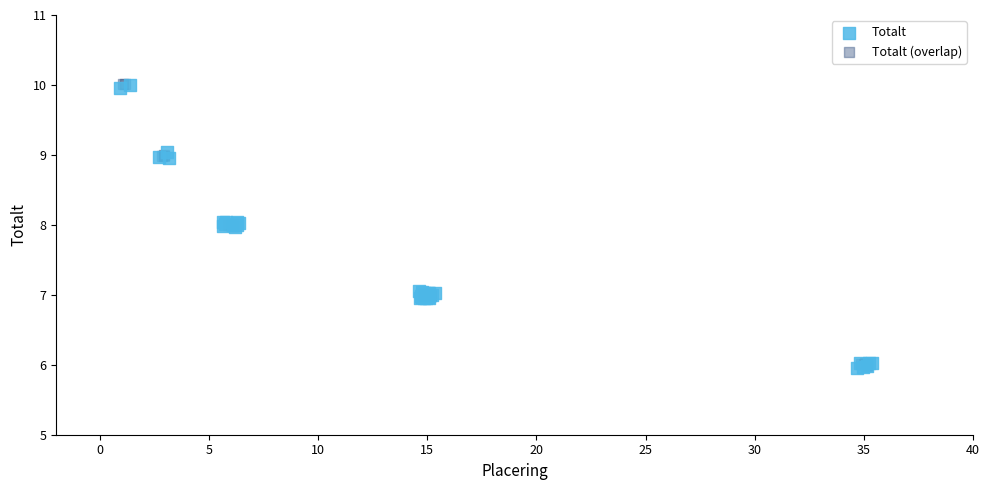

What are all the series names shown in the legend?

Totalt, Totalt (overlap)